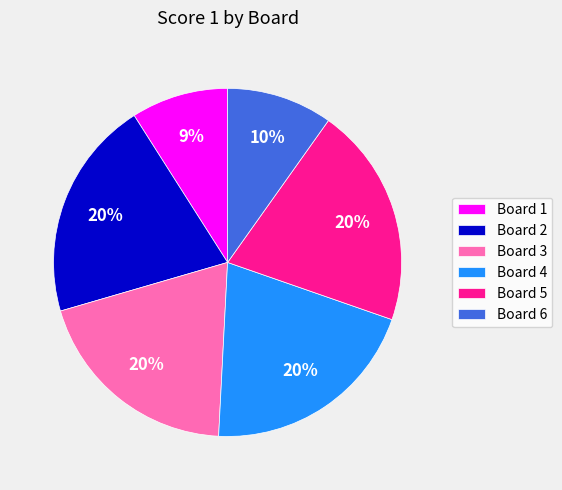

What is the ratio of the value at Board 6 to the value at Board 1?

1.1